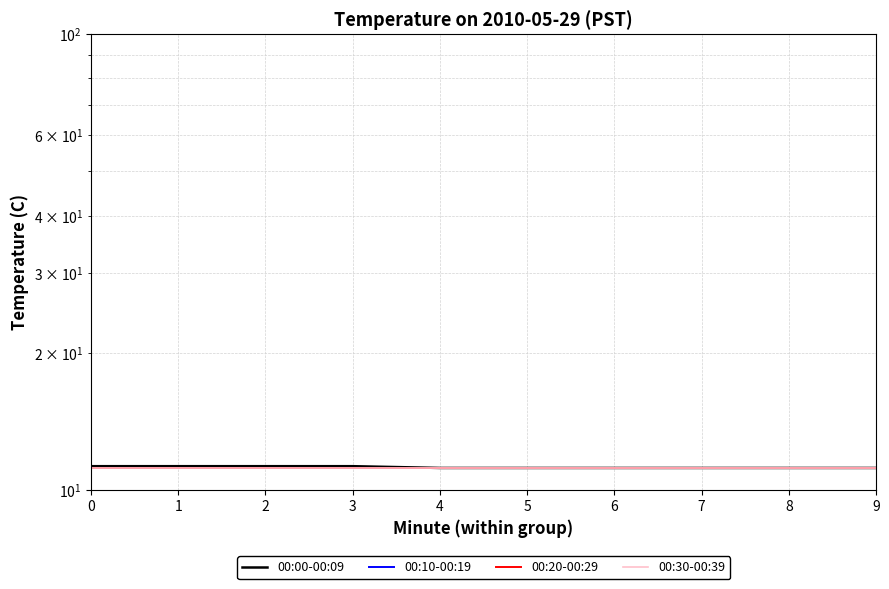

True or false: 00:10-00:19 has more than 0 points higher than both neighbors.

False